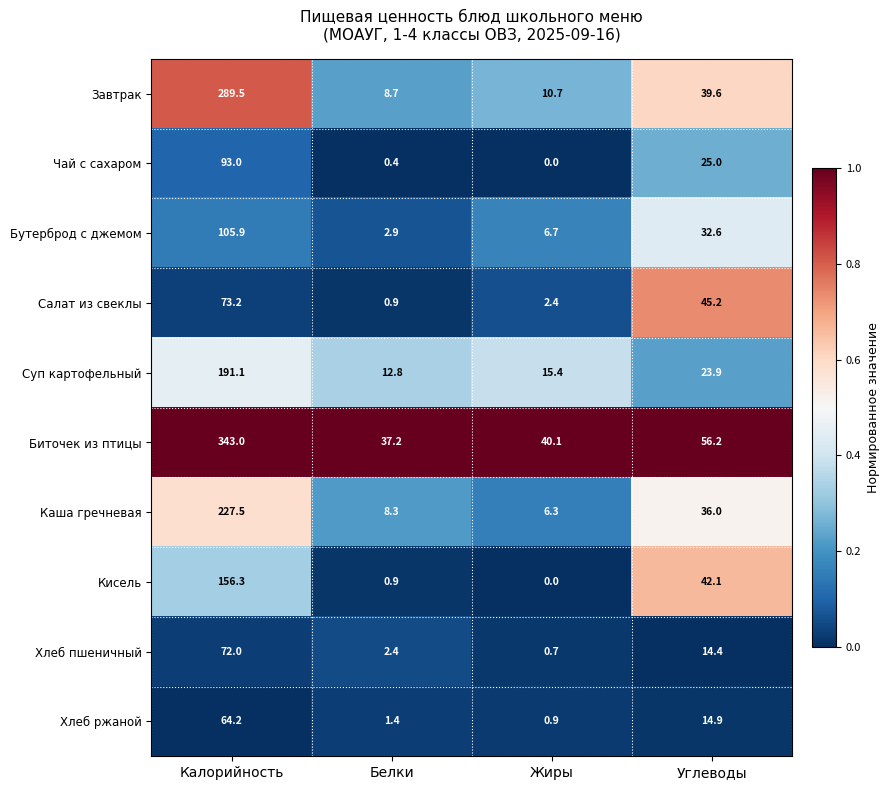

What is the sum of all Суп картофельный values?

243.2